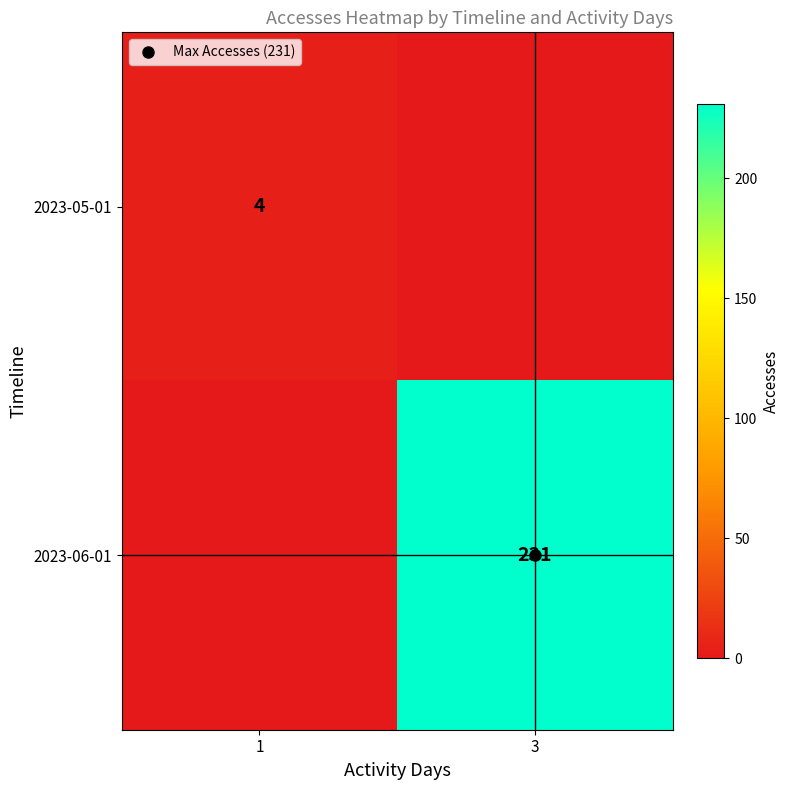

Which label corresponds to the smallest value in the chart?

3